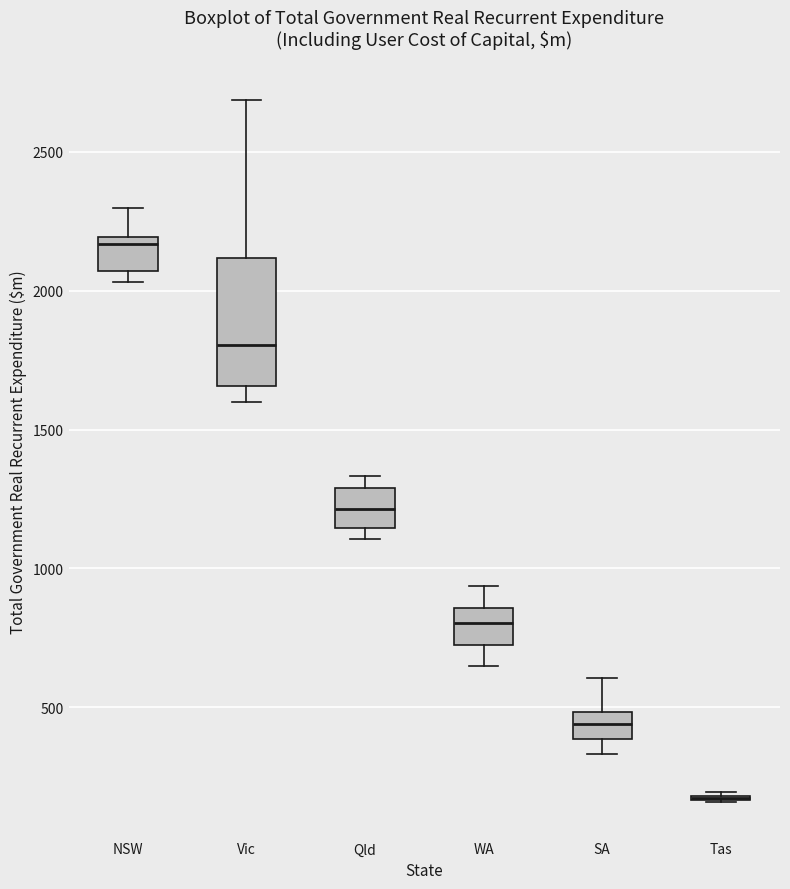

Comparing the boxes themselves (not the whiskers), which one is the tallest?

Vic